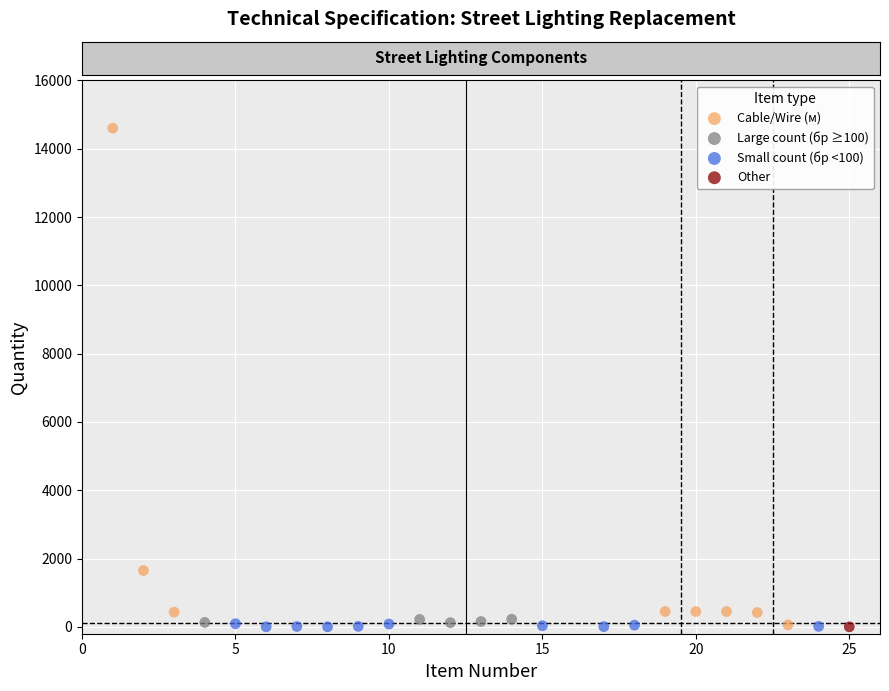

What are all the series names shown in the legend?

Cable/Wire (м), Large count (бр ≥100), Small count (бр <100), Other